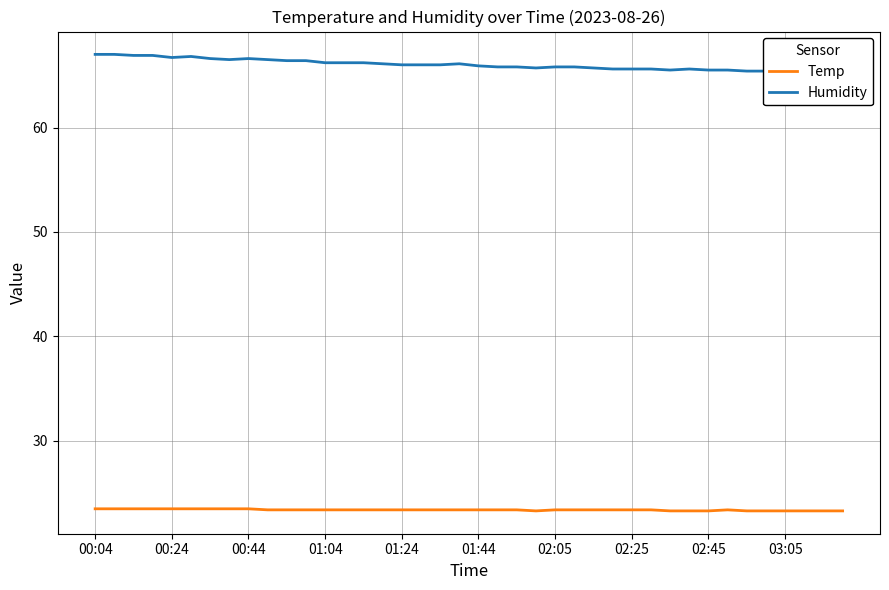

How many distinct data groups are displayed?

2